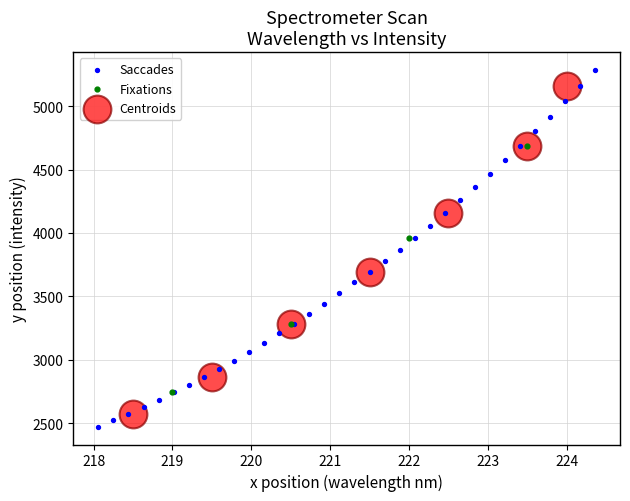

Which series has the largest Y range (max minus min)?

Saccades